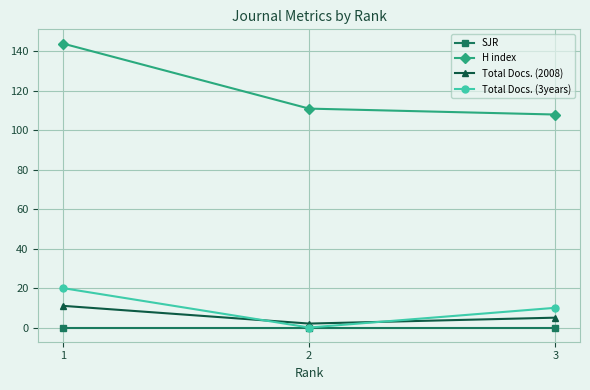

What is the value of the Total Docs. (3years) point at the 3rd from the left?

10